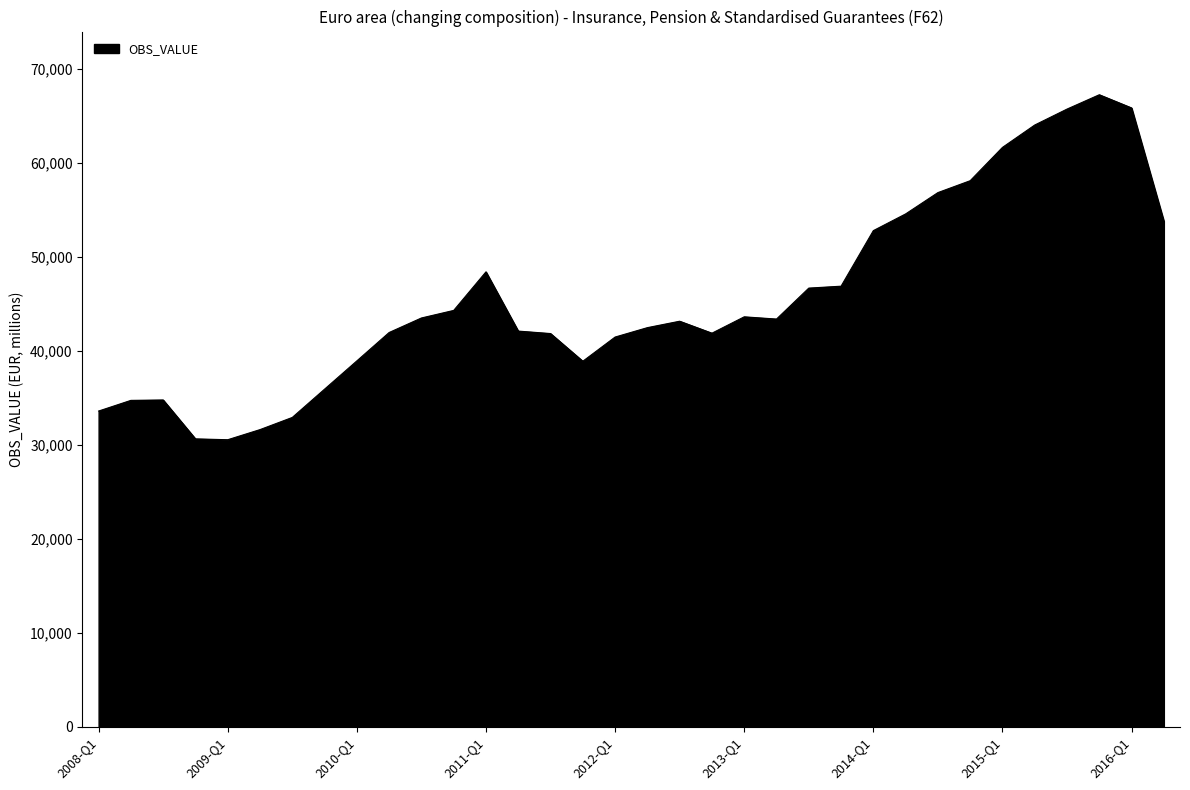

What is the difference between the maximum and minimum values?

36693.1